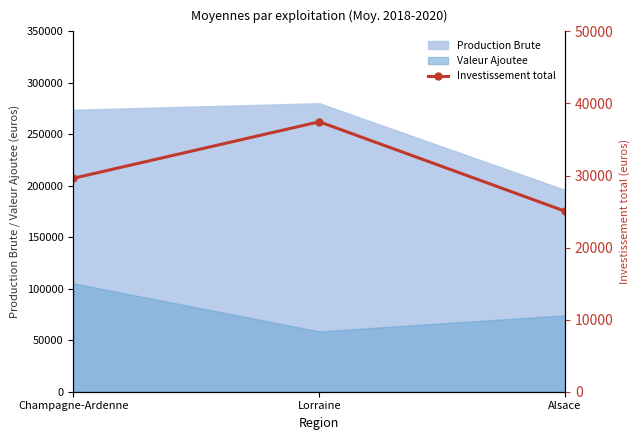

At which label does Valeur Ajoutee reach its peak?

Champagne-Ardenne